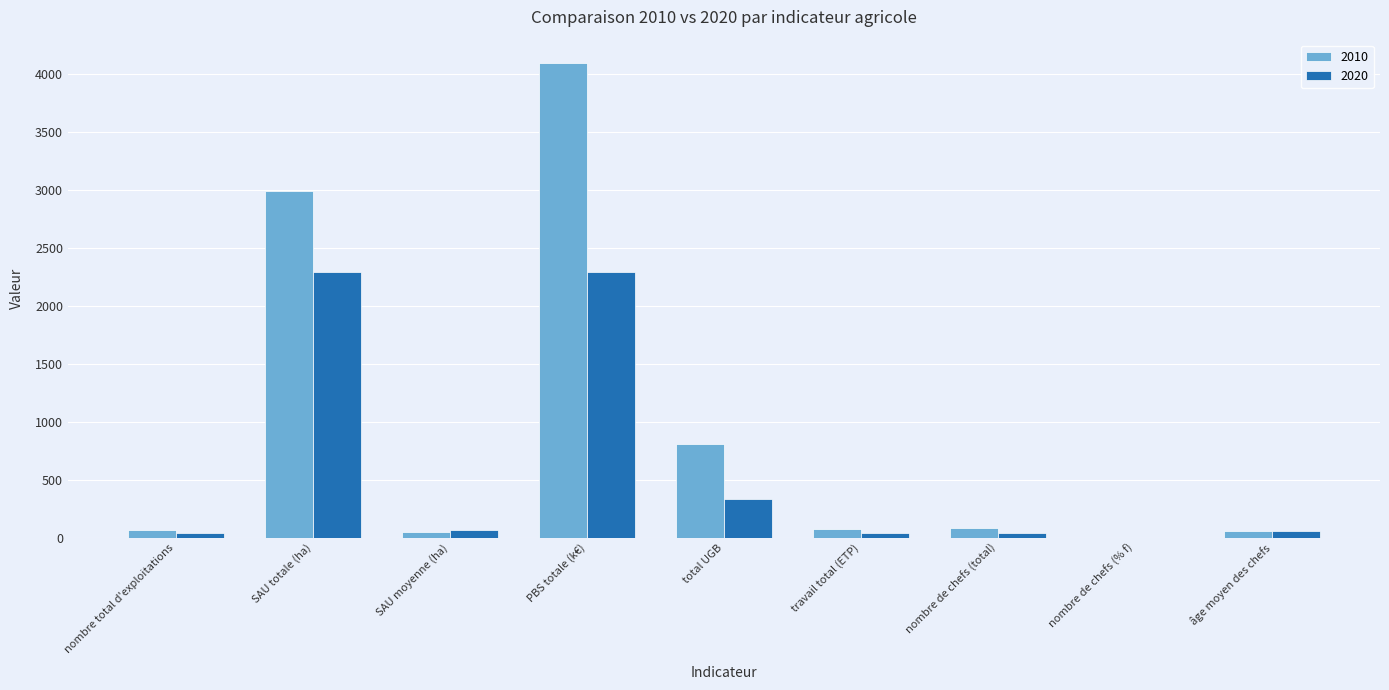

The value of 2010 at travail total (ETP) is 74.2. True or false?

True